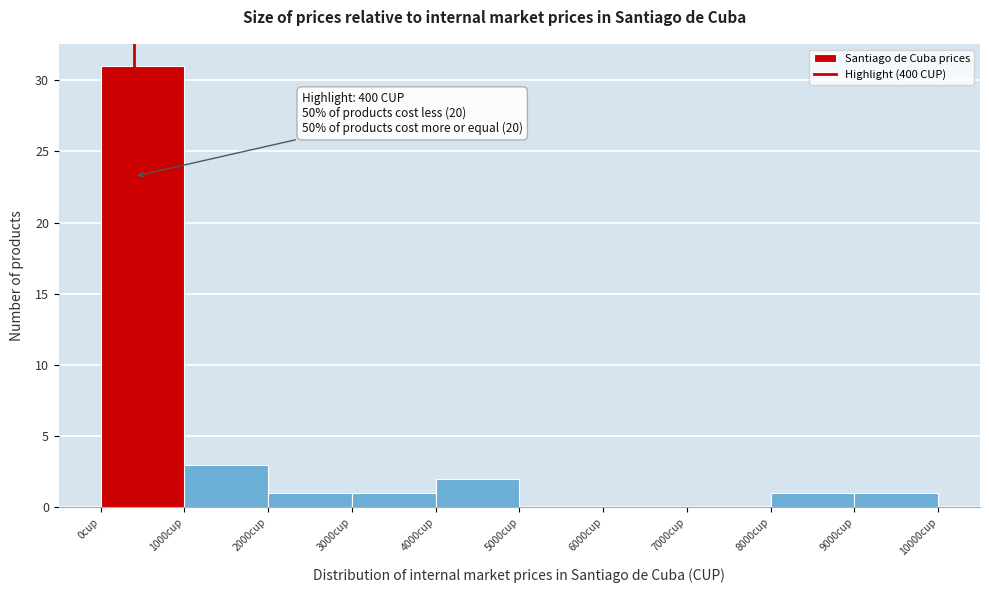

Over which range of the x-axis is the bar tallest?

0 to 1000